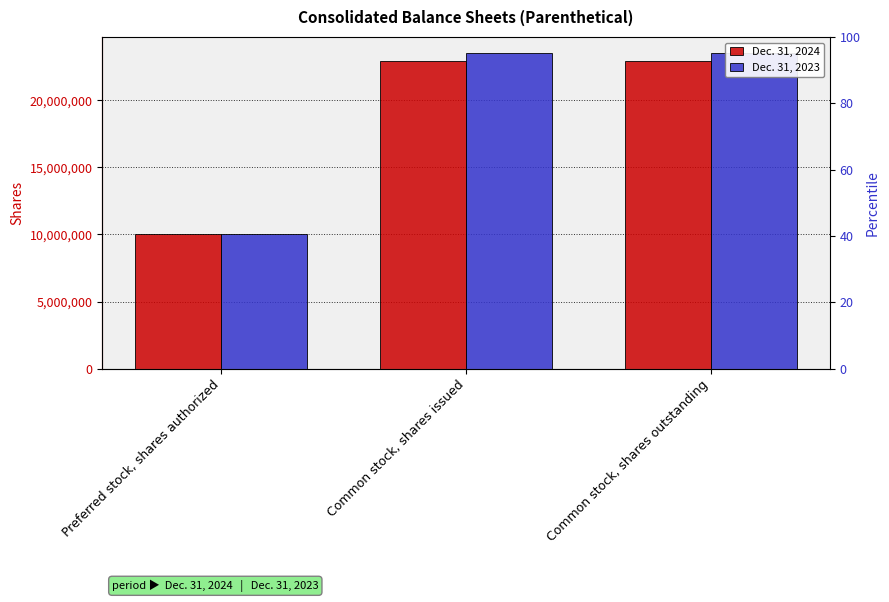

Between Common stock, shares issued and Common stock, shares outstanding, which series saw the biggest shift?

Dec. 31, 2024